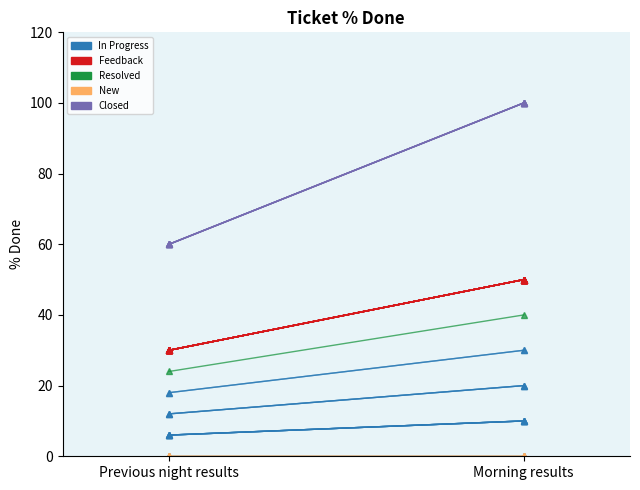

What is the value of the Closed point at the 2nd from the left?

100